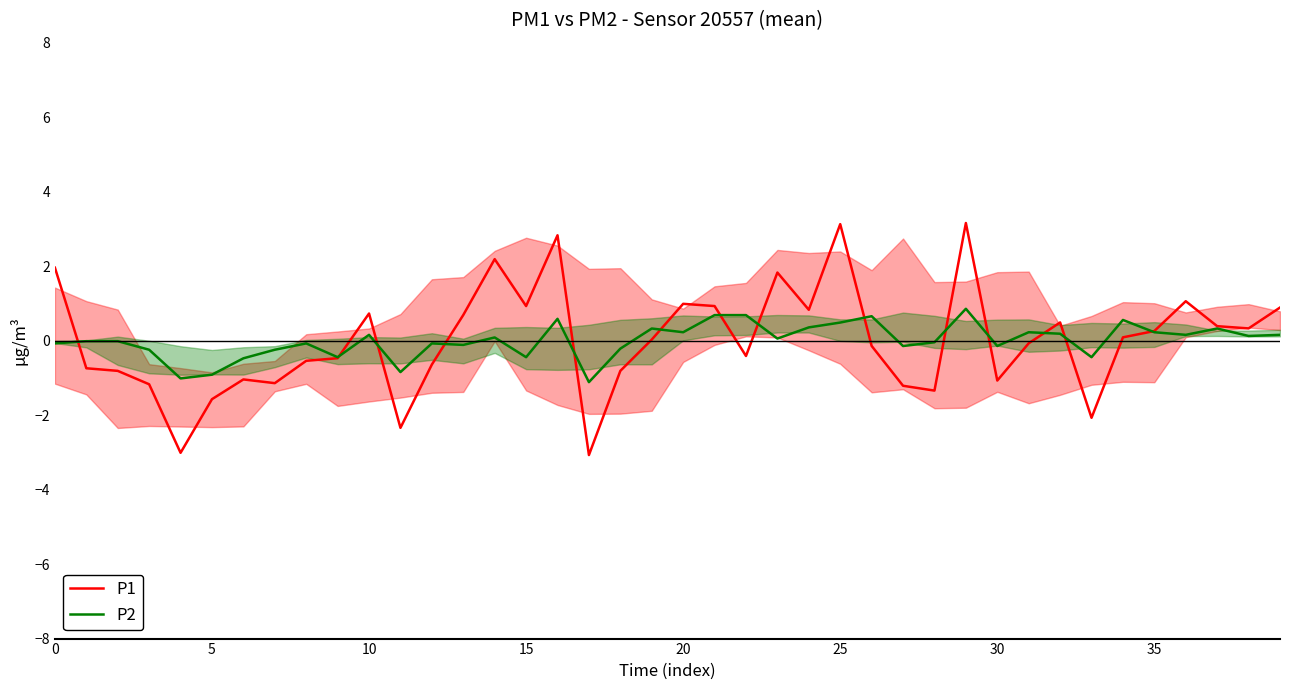

At how many categories does at least one series exceed -2?

40